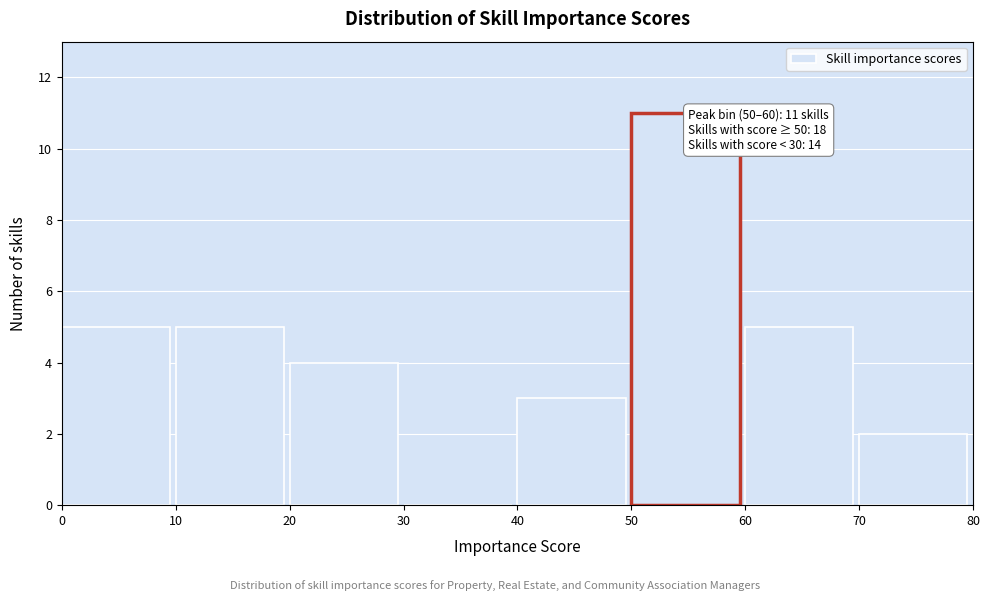

Over which range of the x-axis is the bar tallest?

50 to 60